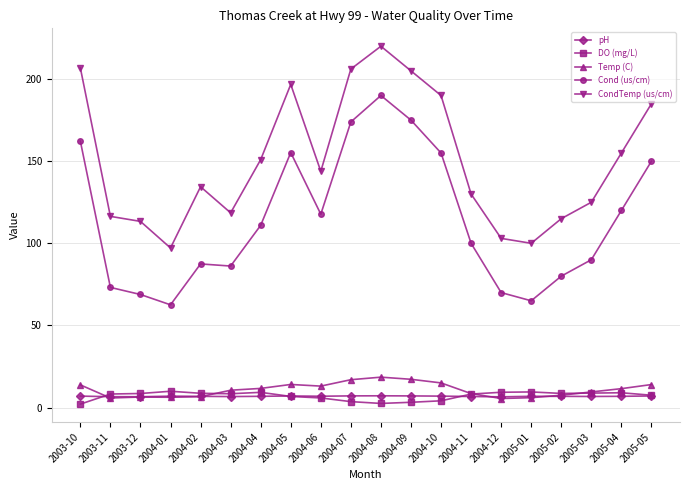

The CondTemp (us/cm) series shows 107.0 at 2004-10. True or false?

False